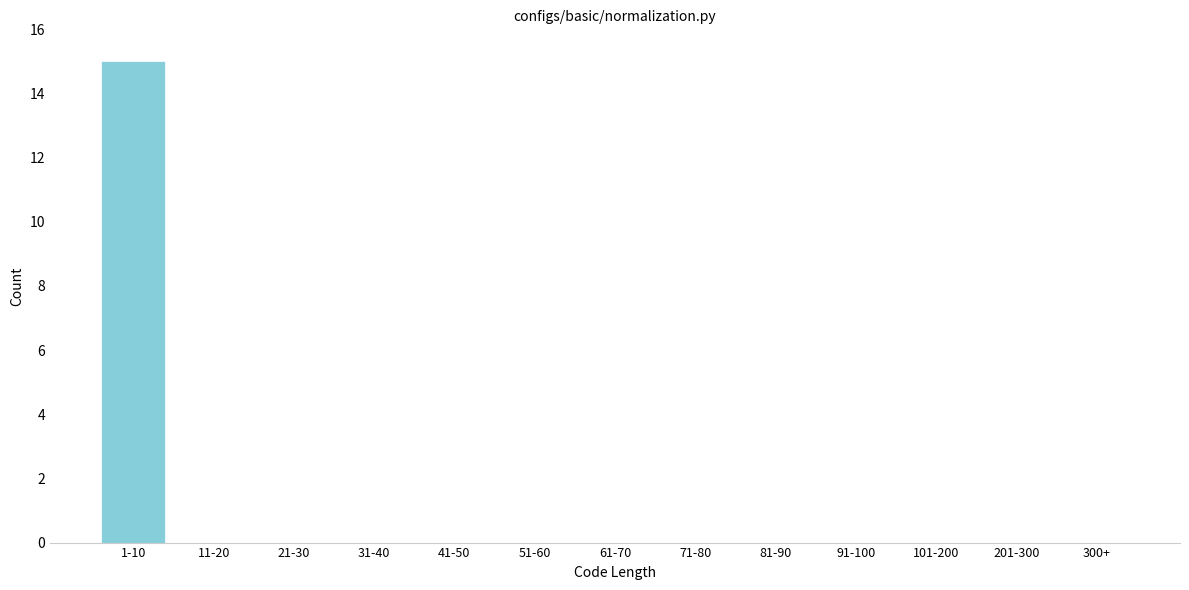

Reading left to right, list all the values displayed in this chart.

1-10=15	11-20=0	21-30=0	31-40=0	41-50=0	51-60=0	61-70=0	71-80=0	81-90=0	91-100=0	101-200=0	201-300=0	300+=0